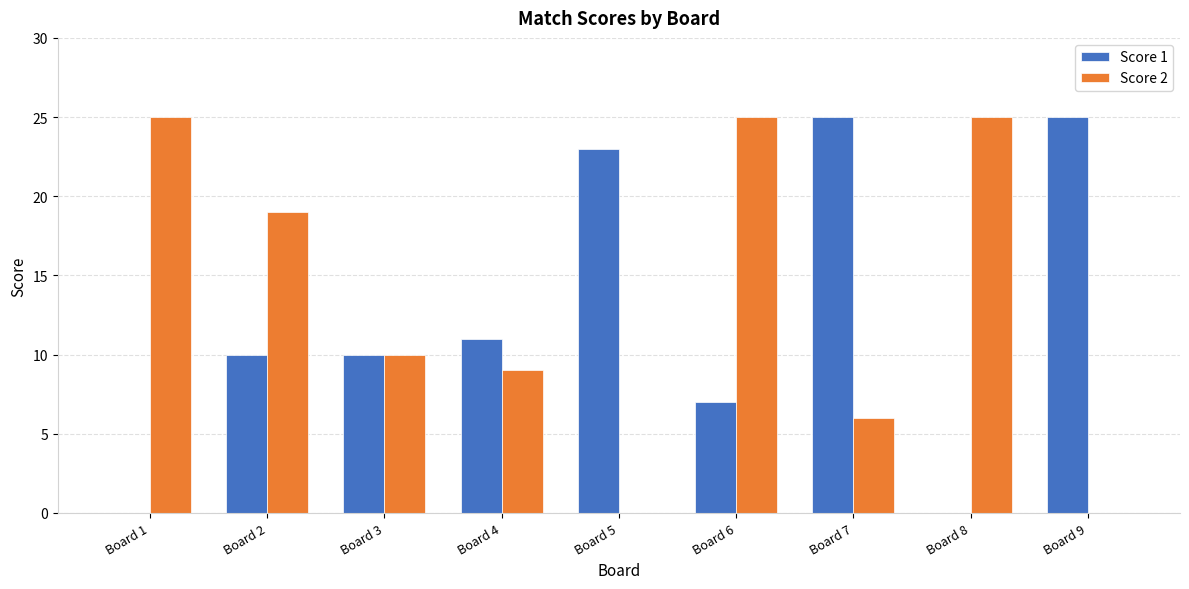

Reading left to right, extract all data points from this chart.

Score 1: Board 1=0	Board 2=10	Board 3=10	Board 4=11	Board 5=23	Board 6=7	Board 7=25	Board 8=0	Board 9=25
Score 2: Board 1=25	Board 2=19	Board 3=10	Board 4=9	Board 5=0	Board 6=25	Board 7=6	Board 8=25	Board 9=0